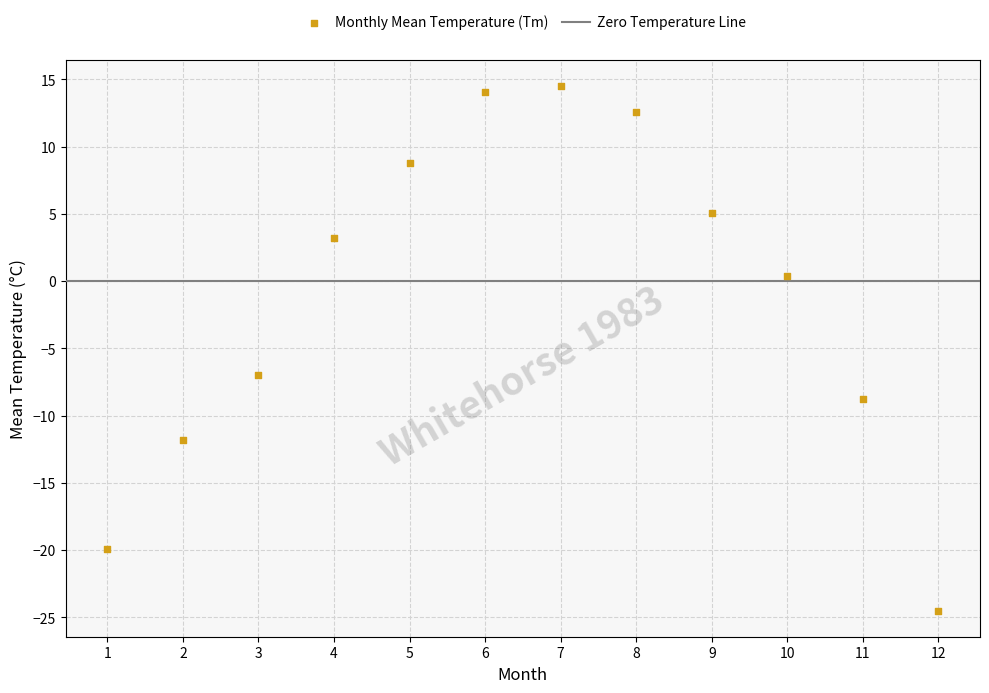

What Y value in the scatter plot is closest to -5?

-7.0